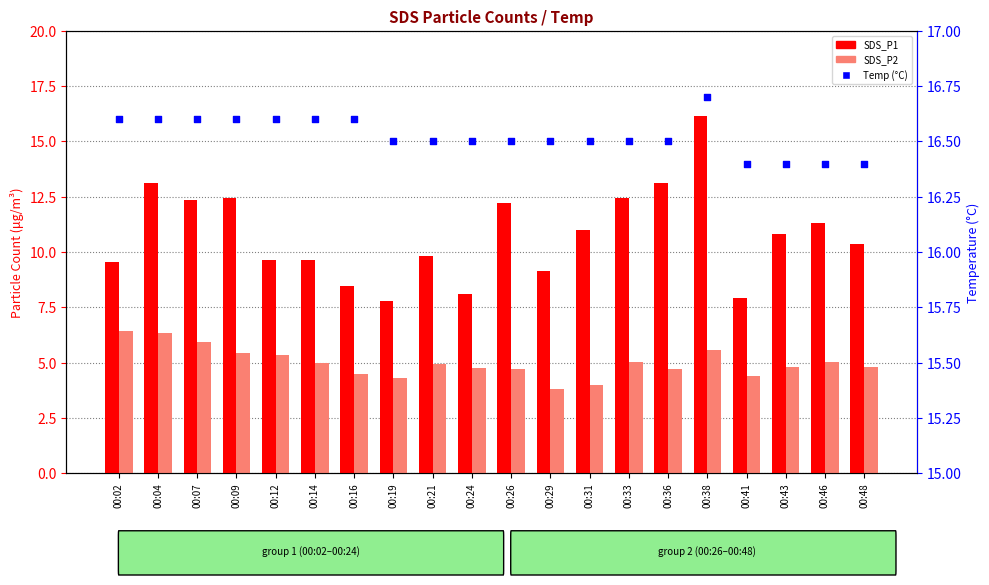

What are all the series names shown in the legend?

SDS_P1, SDS_P2, Temp (°C)